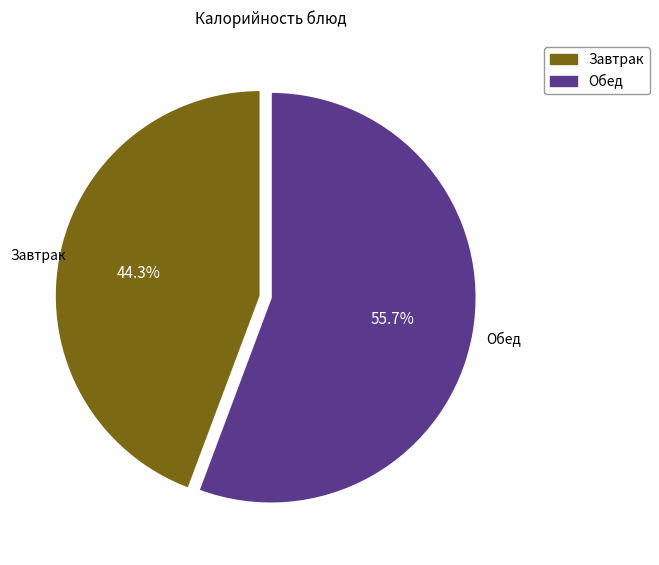

Is there any slice that represents more than half of the pie?

Yes